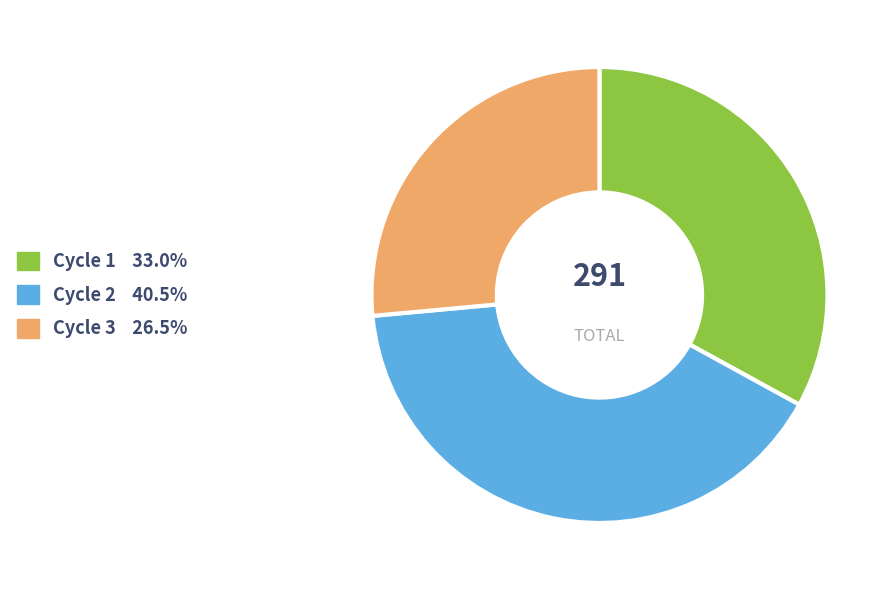

Approximately how many times larger is the value at Cycle 2 compared to Cycle 3?

1.5